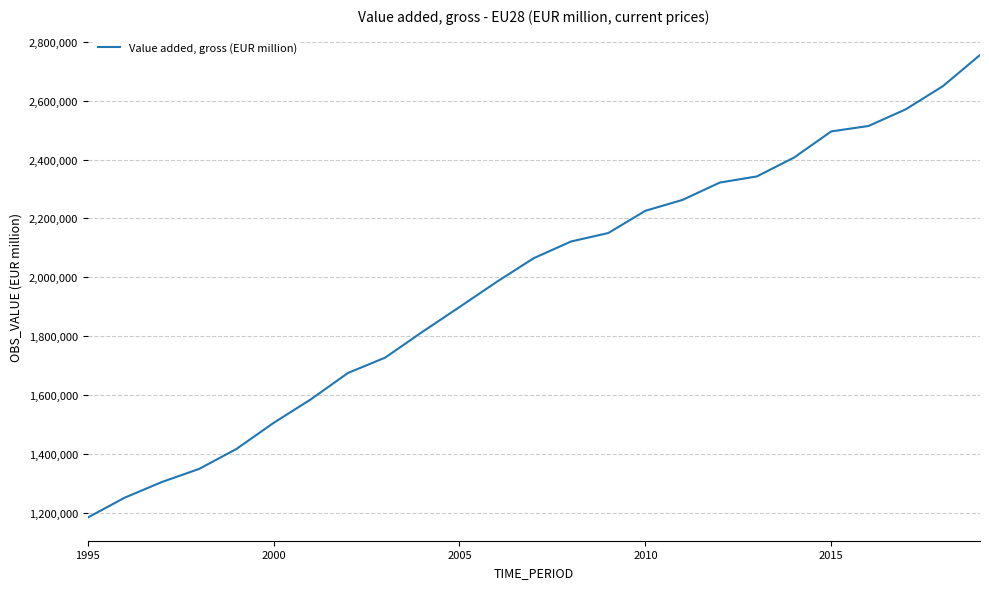

What is the average value?

1983237.8